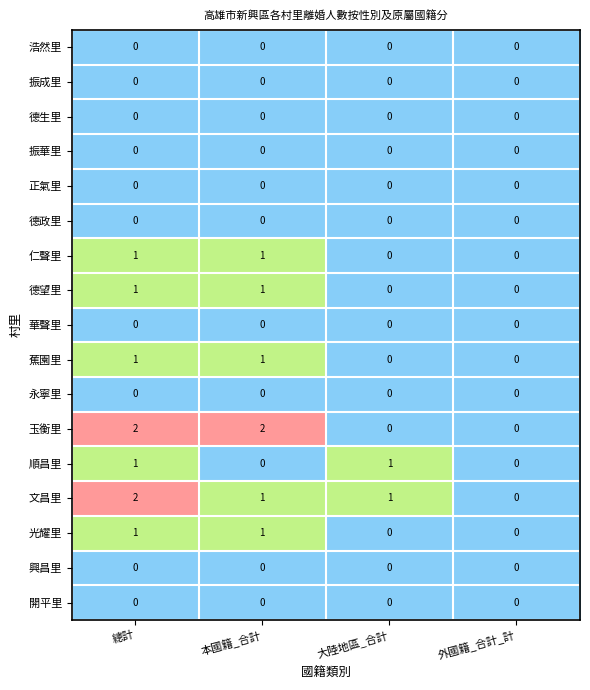

Between 本國籍_合計 and 外國籍_合計_計, which series saw the biggest shift?

玉衡里